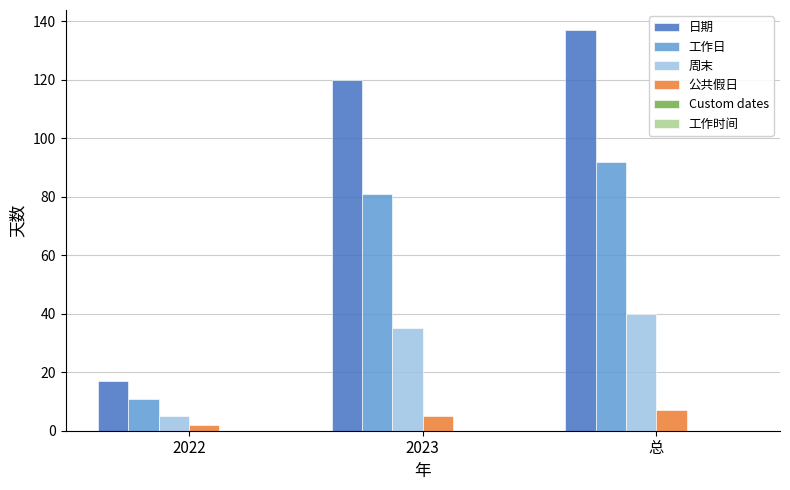

What is the value of the 日期 bar at the 3rd from the left?

137